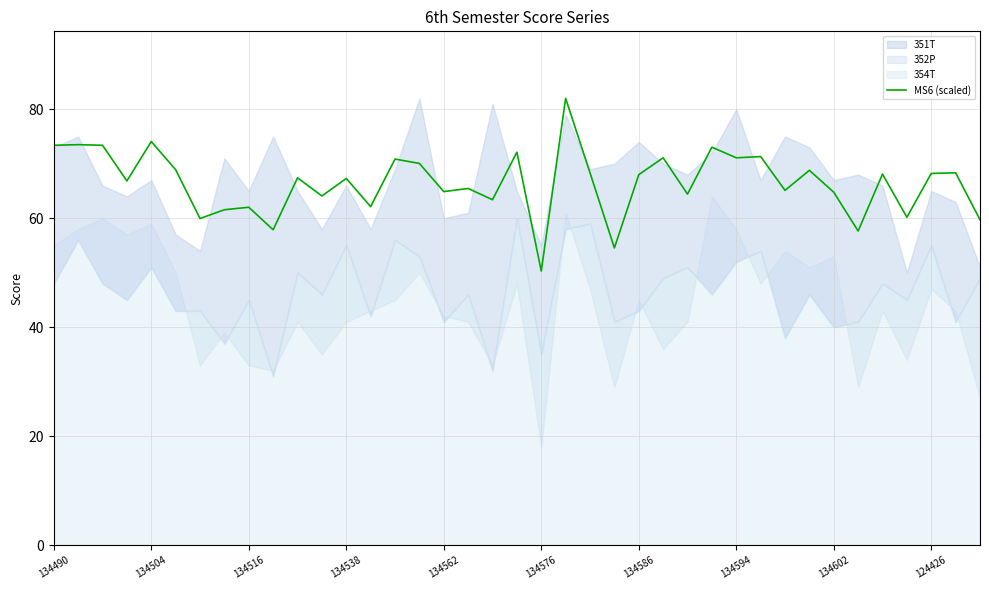

What is the sum of the values at 134490 and 27?

146.4